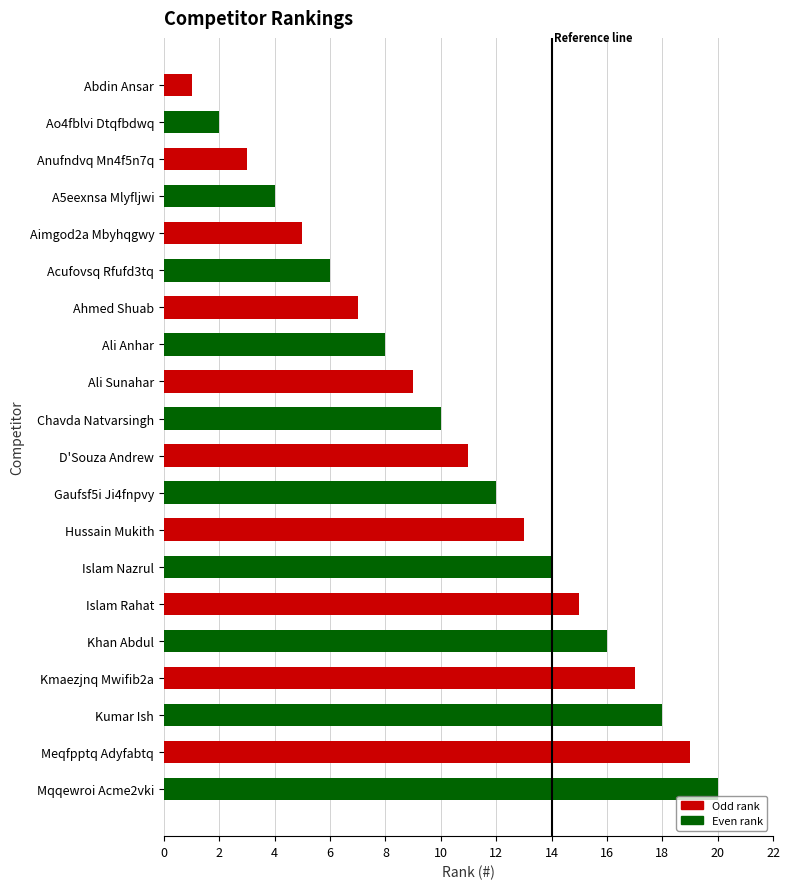

How many data points does each series have?

20